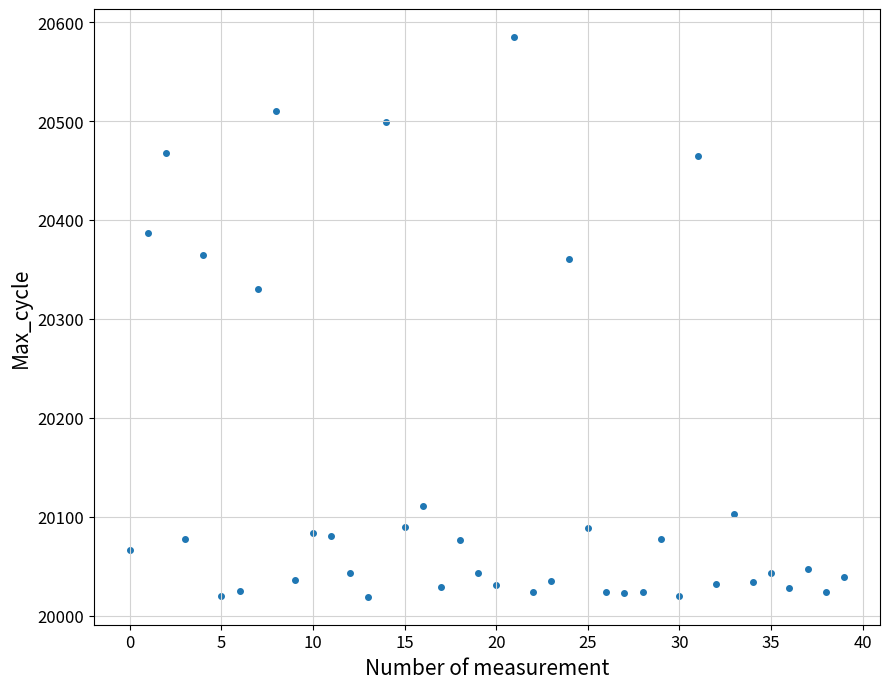

What Y value in the scatter plot is closest to 20302?

20330